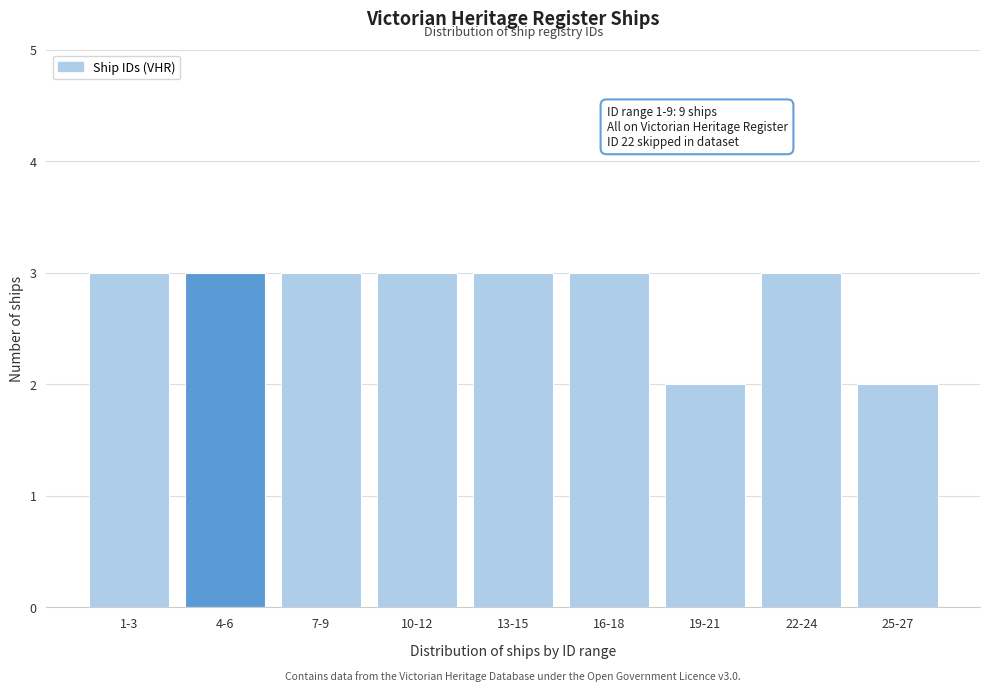

Reading left to right, transcribe all the data shown in this chart.

1-3=3	4-6=3	7-9=3	10-12=3	13-15=3	16-18=3	19-21=2	22-24=3	25-27=2